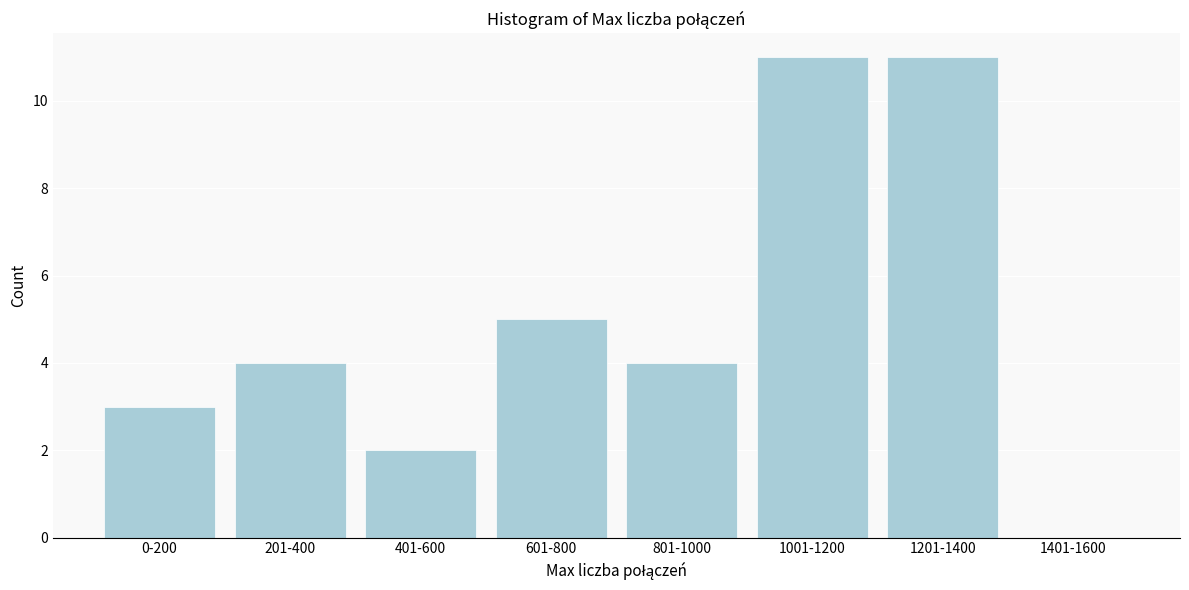

Reading left to right, what are all the values shown in this chart?

0-200=3	201-400=4	401-600=2	601-800=5	801-1000=4	1001-1200=11	1201-1400=11	1401-1600=0